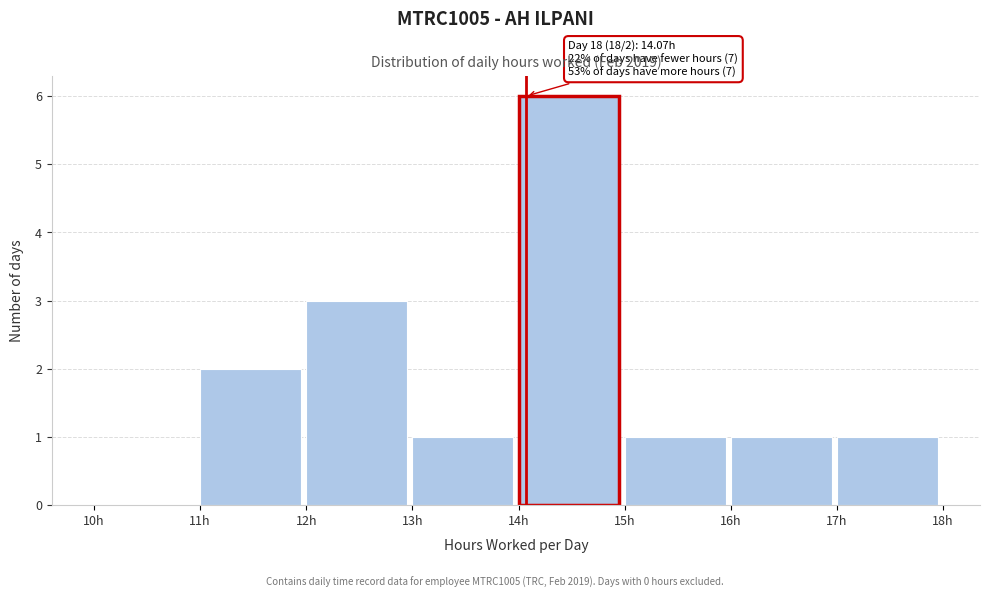

Which range on the x-axis has the tallest bar?

14 to 15